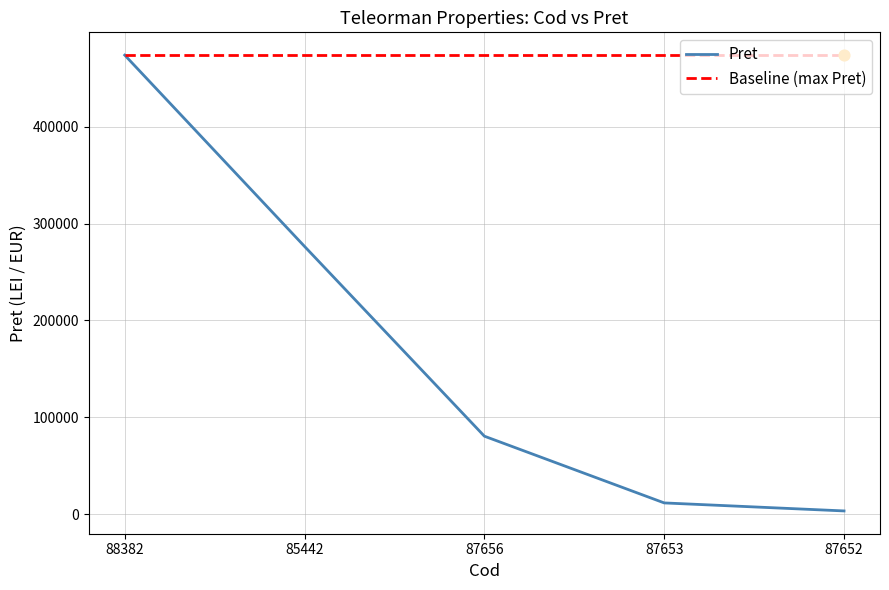

What is the difference between the highest and lowest values at 87656?

393377.2